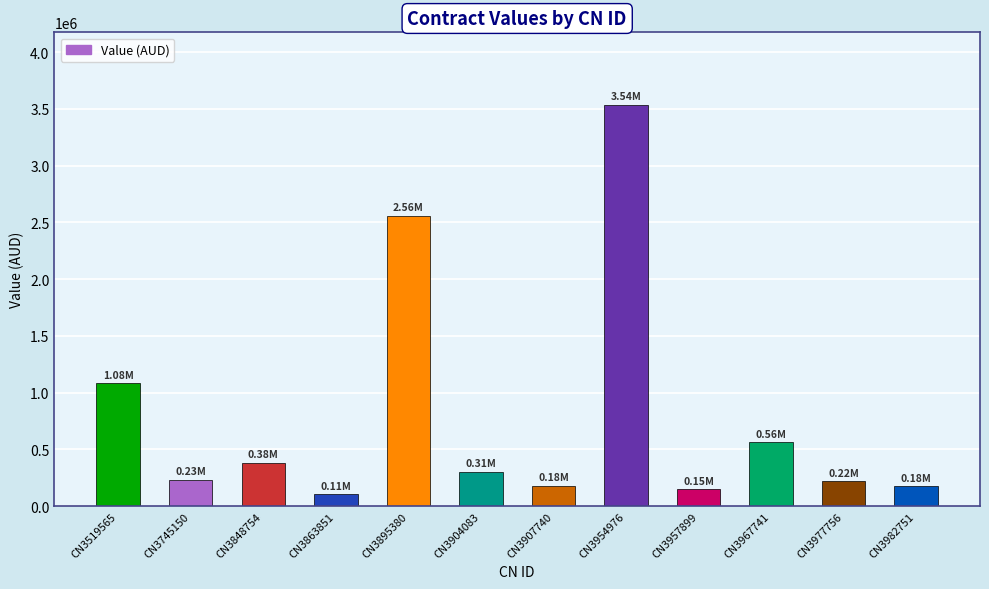

What is the maximum value shown in the chart?

3537871.0